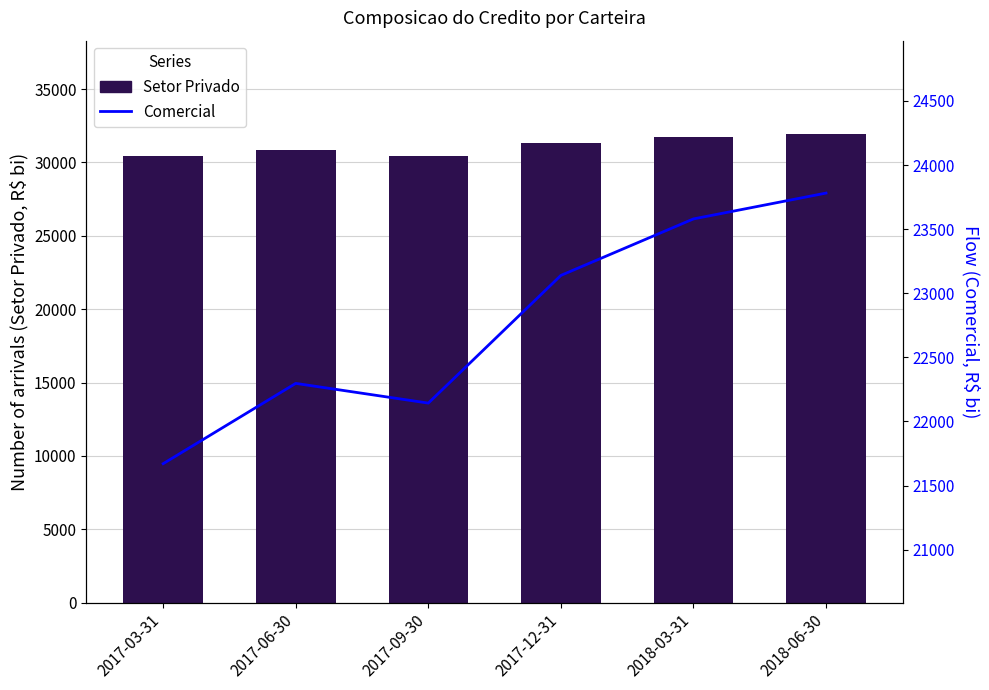

What is the total value across all series at 2018-03-31?

55289.1